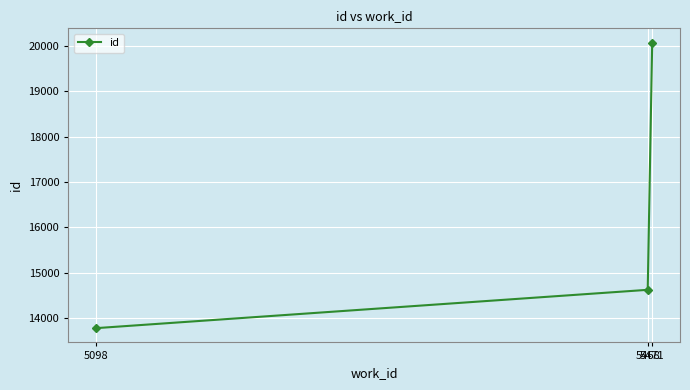

List the labels in order of value, largest first.

5471, 5468, 5098